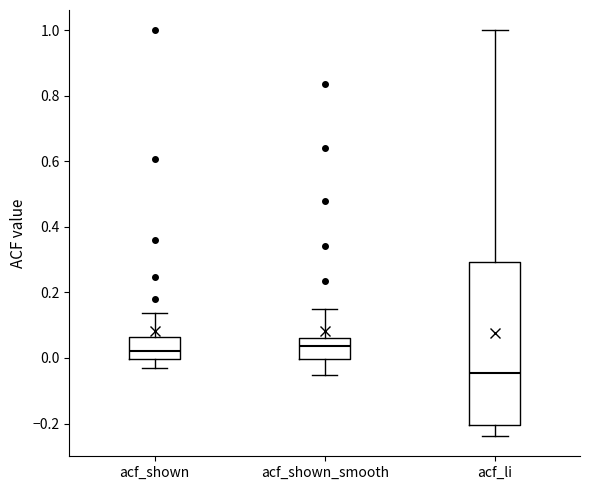

Where does the median line of the box for acf_shown sit on the y-axis? The values are not printed on the chart, so give them approximately, as read against the axis.

0.02